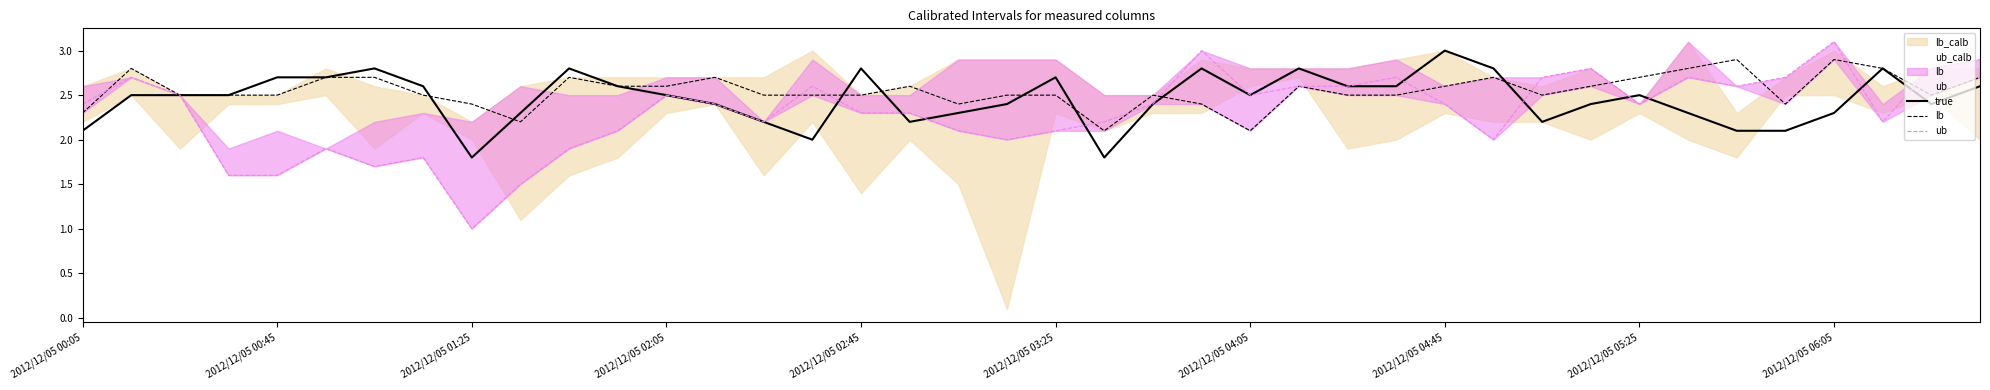

What is the difference between the maximum and second lowest values in the true series?

1.2